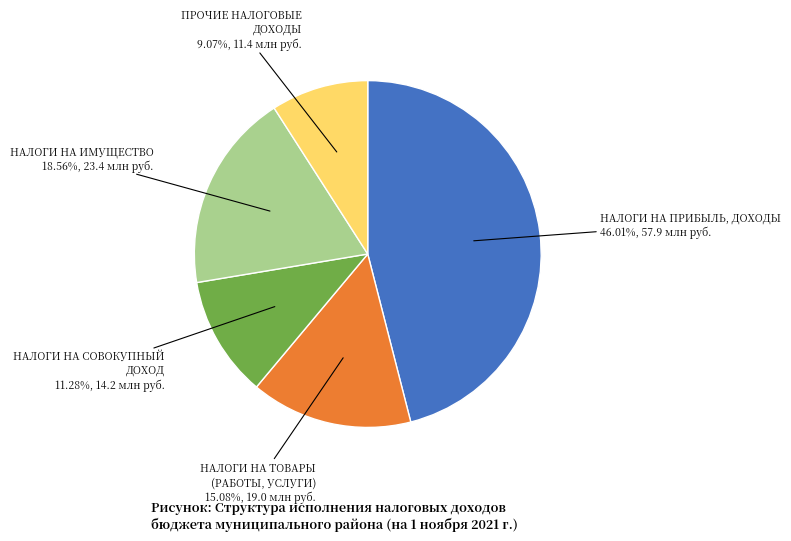

To the nearest percent, what is the average slice percentage?

20%